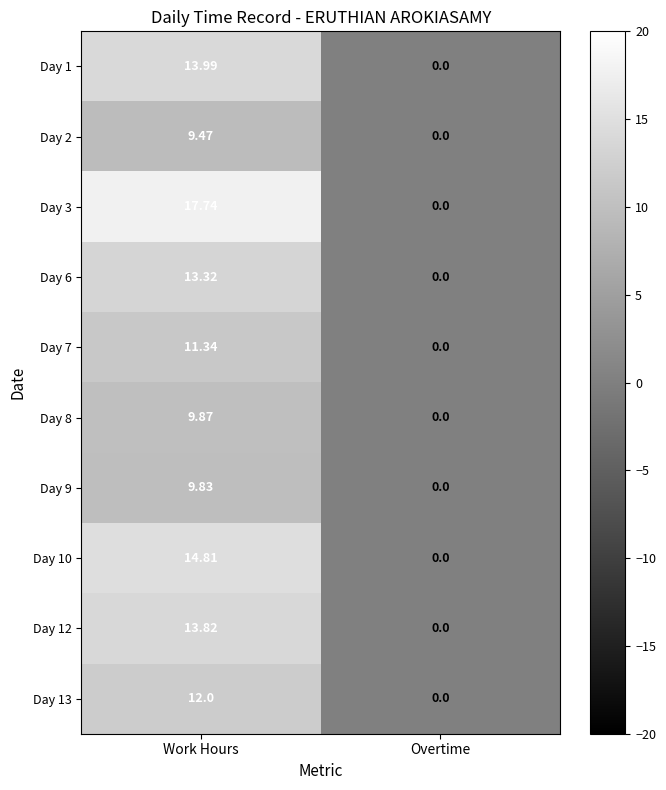

Which label corresponds to the smallest value in the chart?

Overtime